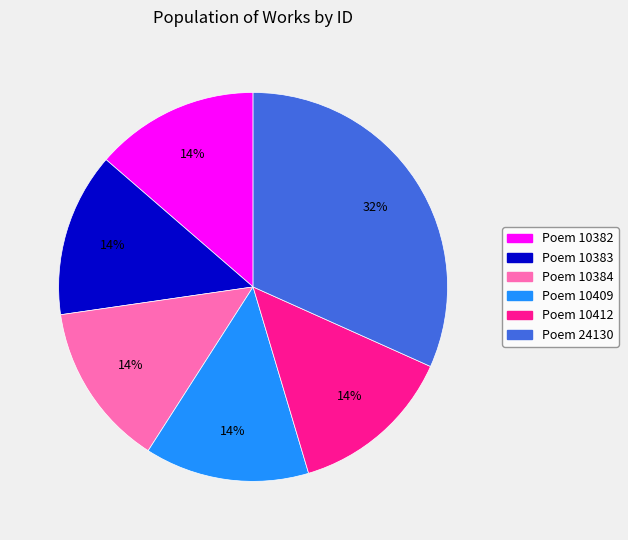

Do Poem 24130 and Poem 10382 together represent more than half of the pie?

No